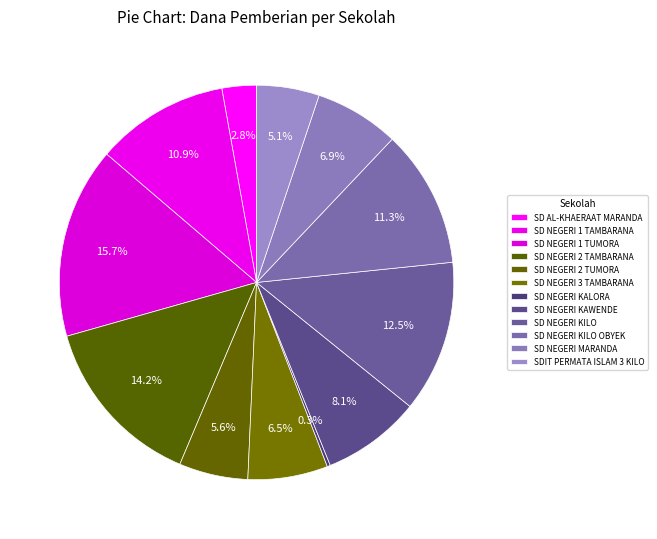

To the nearest percent, what is the combined percentage of SD NEGERI KILO and SD NEGERI 1 TUMORA?

28%